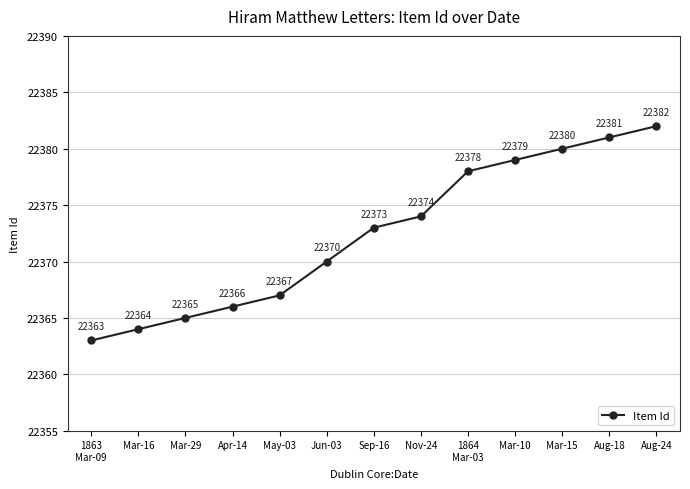

Which has a higher value, Mar-15 or Mar-10?

Mar-15